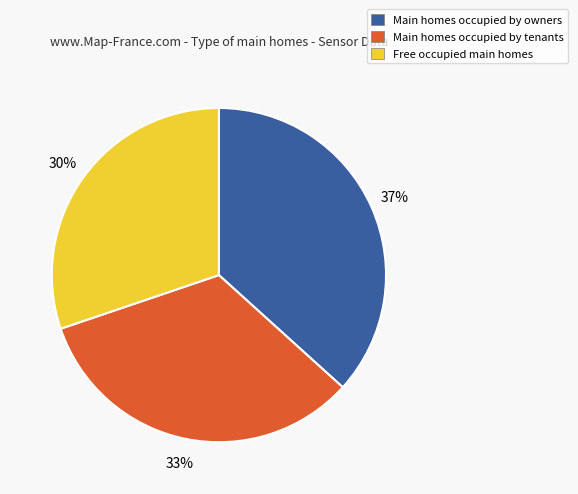

Do Free occupied main homes and Main homes occupied by owners together represent more than half of the pie?

Yes